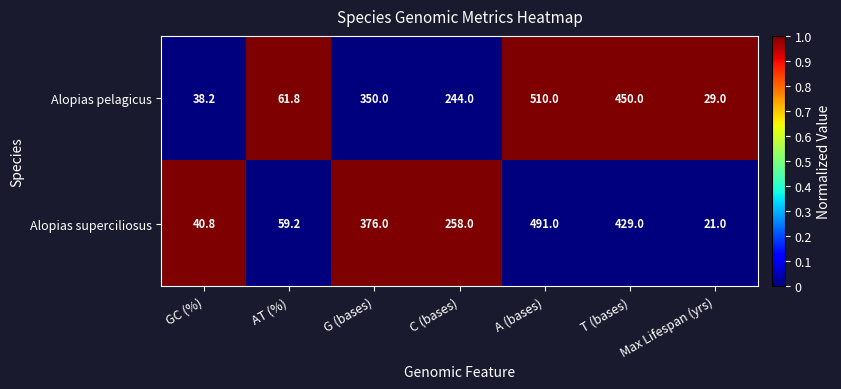

What is the spread (max minus min) of values at T (bases)?

21.0